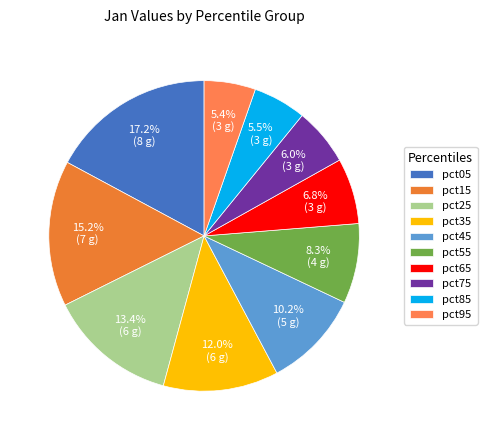

What percentage is NOT represented by pct75?

94.0%